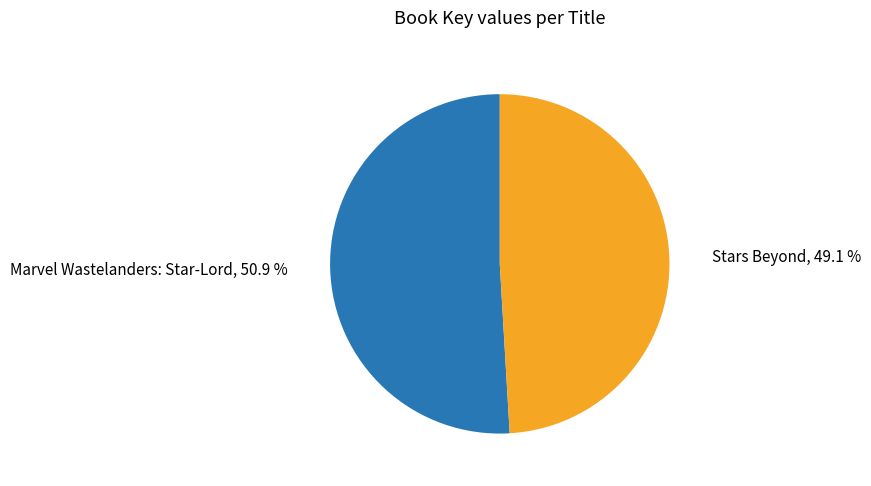

To the nearest percent, what is the difference between the largest and smallest slice percentages?

2%